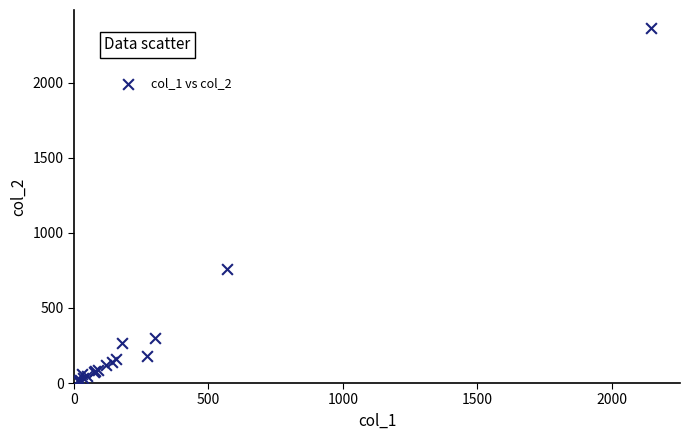

What Y value in the scatter plot is closest to 1191?

760.0